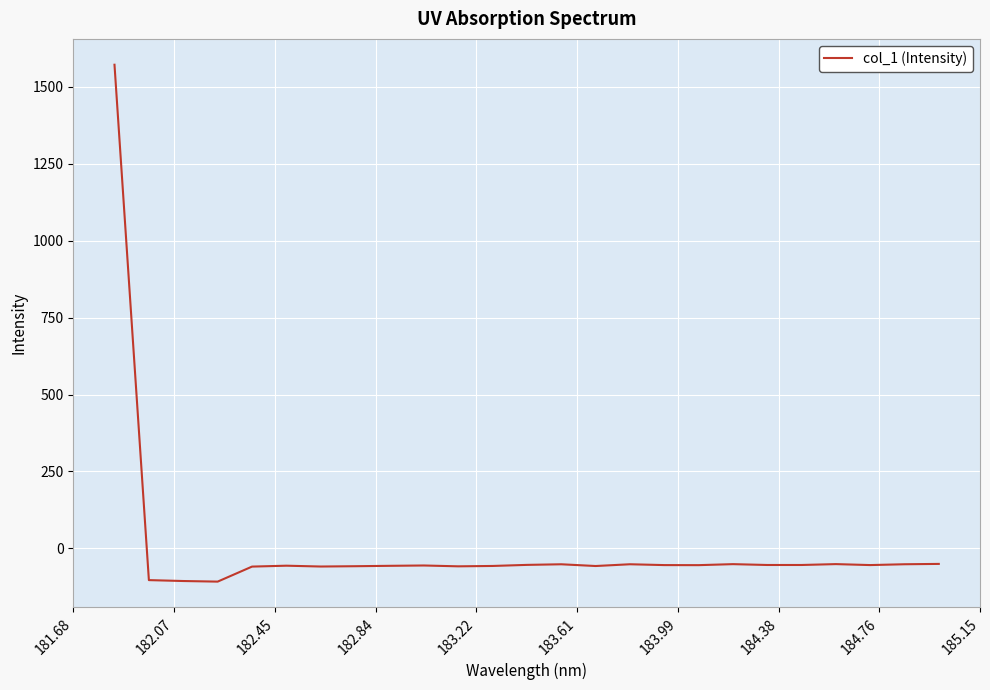

What is the greatest value displayed?

1572.0